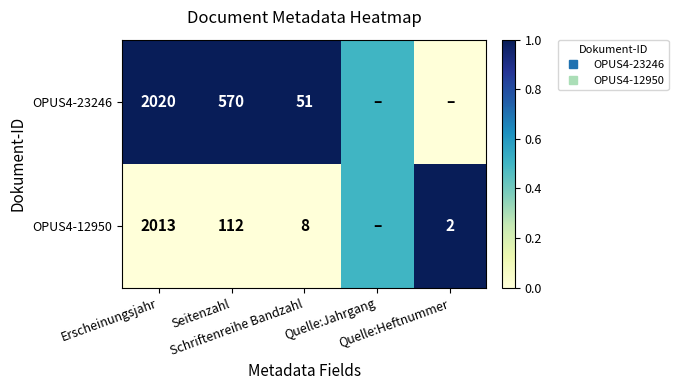

At Quelle:Heftnummer, list the series in order from smallest to largest.

OPUS4-23246, OPUS4-12950